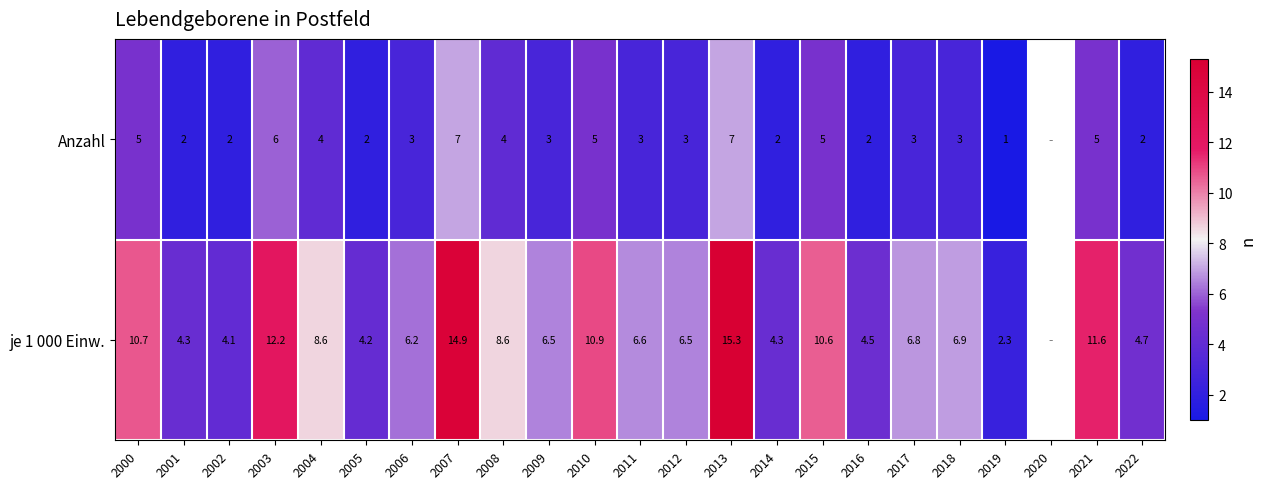

The Anzahl series shows 1.3 at 2011. True or false?

False